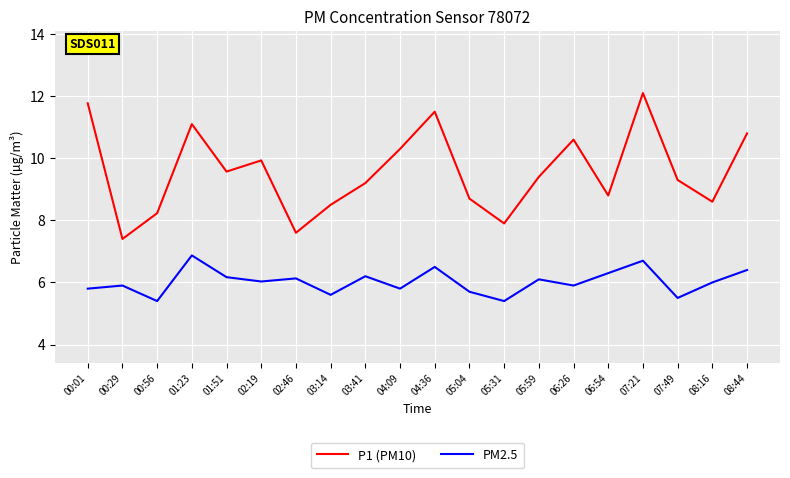

What is the total value across all series at 06:26?

16.5